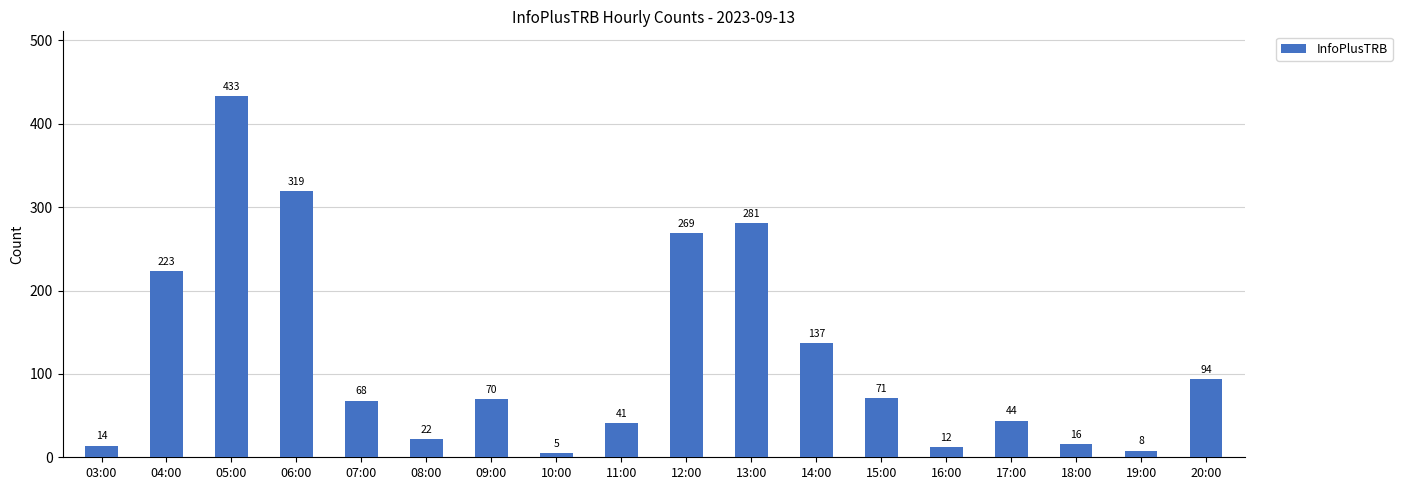

True or false: the data shows 14 at 03:00.

True